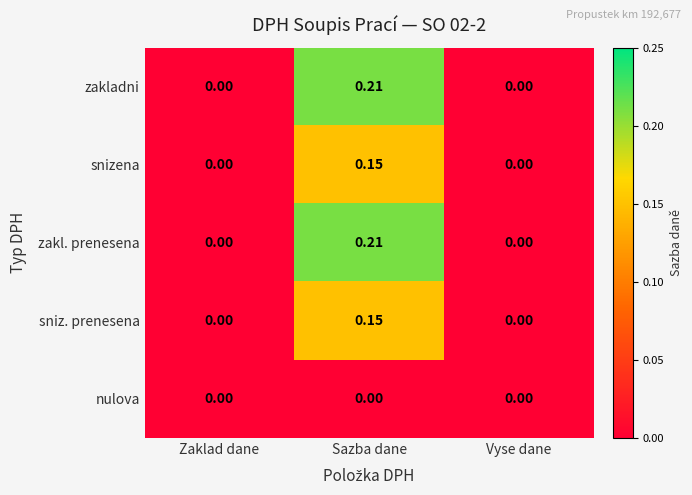

At which label does snizena reach its peak?

Sazba dane